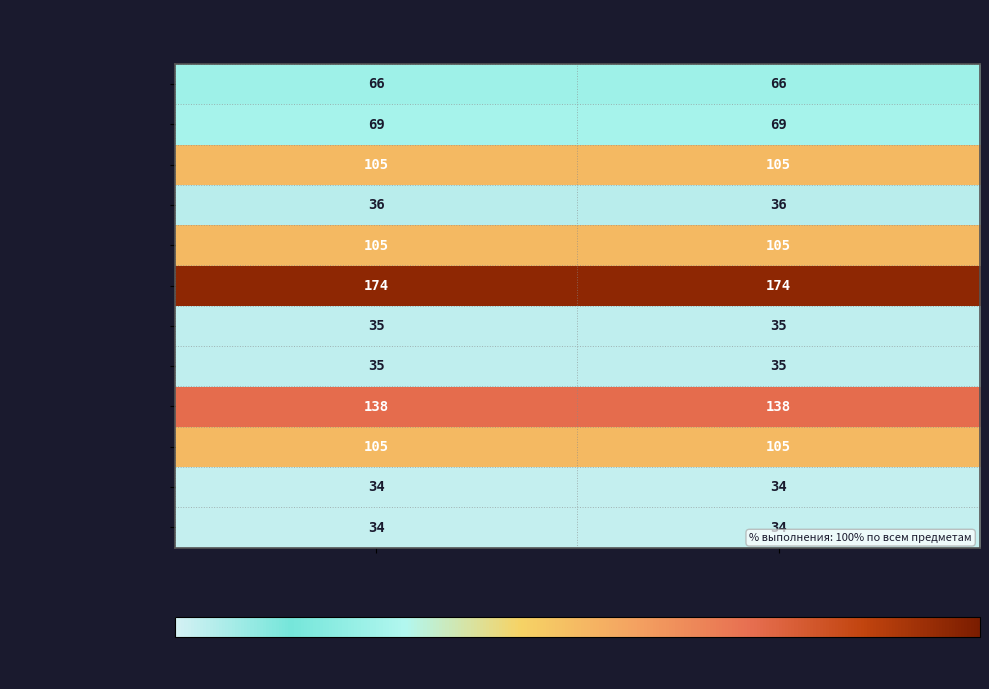

The value of Английский язык at Дано is 29. True or false?

False